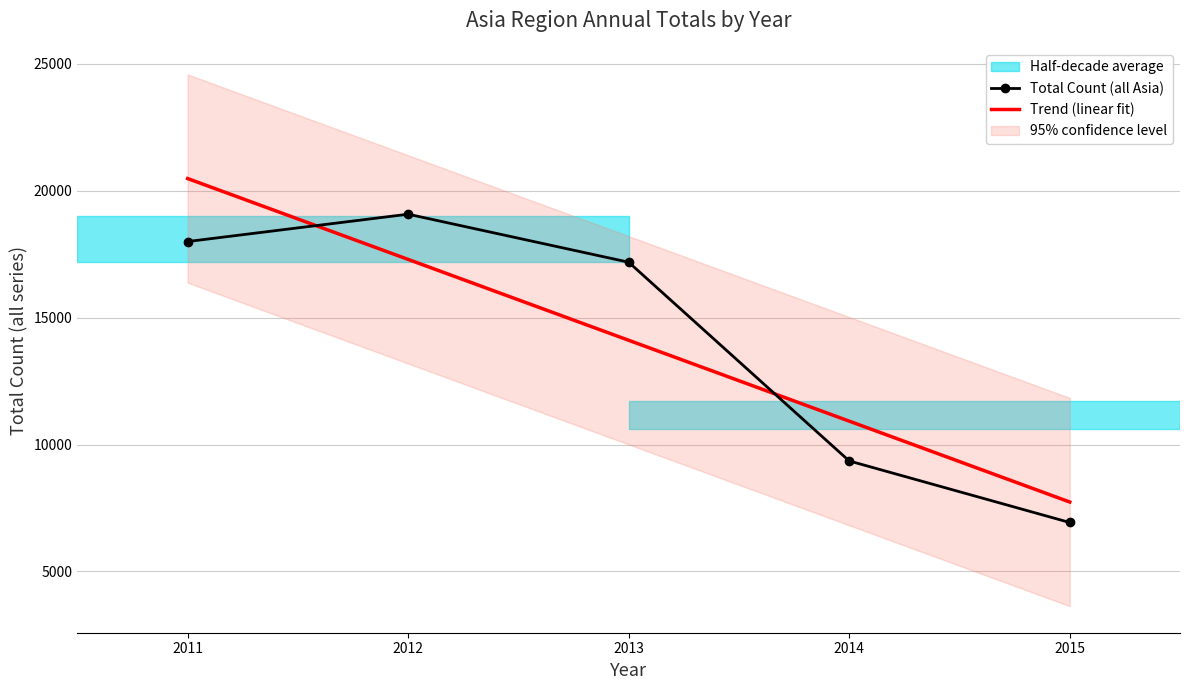

Reading left to right, list all the values displayed in this chart.

Total Count (all Asia): 2011=18001.0	2012=19079.0	2013=17186.0	2014=9352.0	2015=6926.0
Trend (linear fit): 2011=20484.2	2012=17296.5	2013=14108.8	2014=10921.1	2015=7733.4